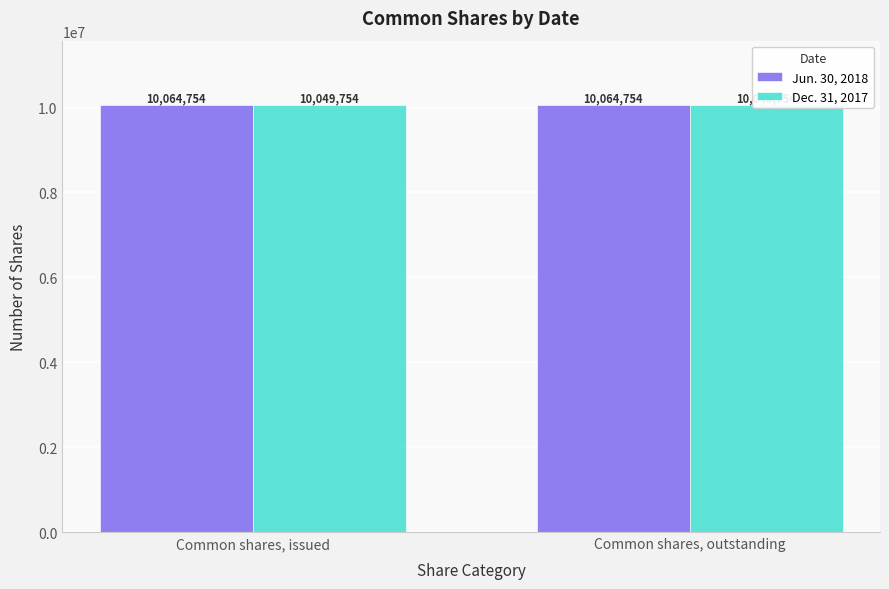

What is the label of the 1st bar from the right?

Common shares, outstanding